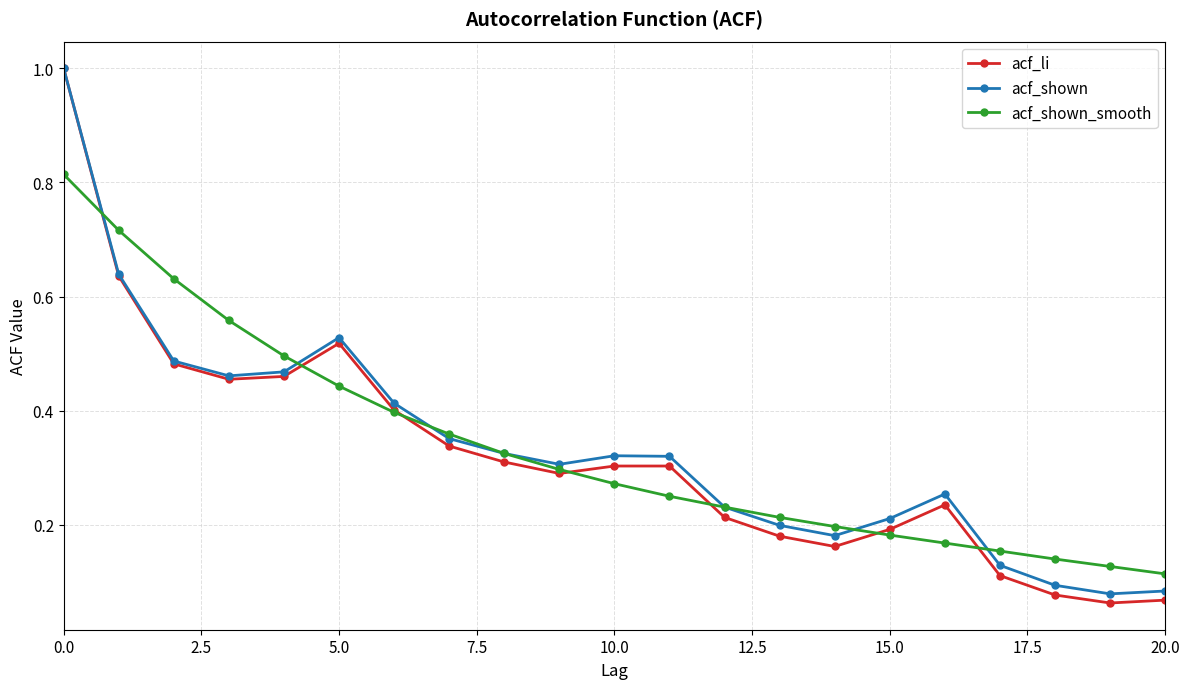

True or false: acf_shown has more than 0 interior local peaks.

True